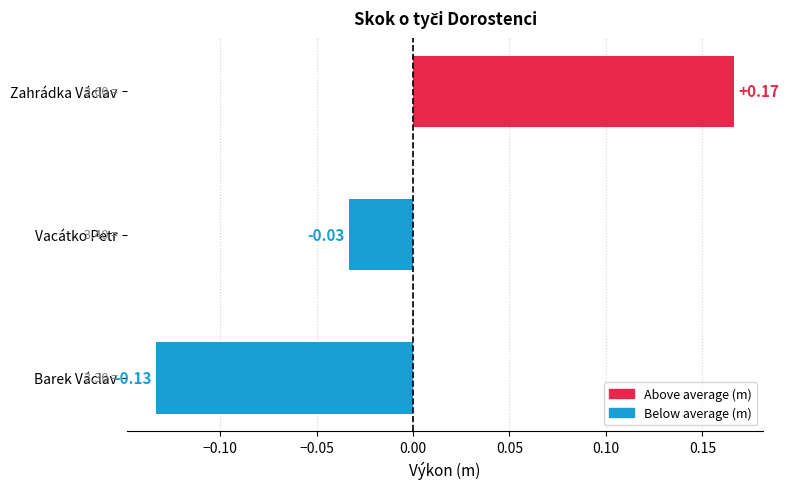

What is the difference between the maximum and minimum values?

0.3